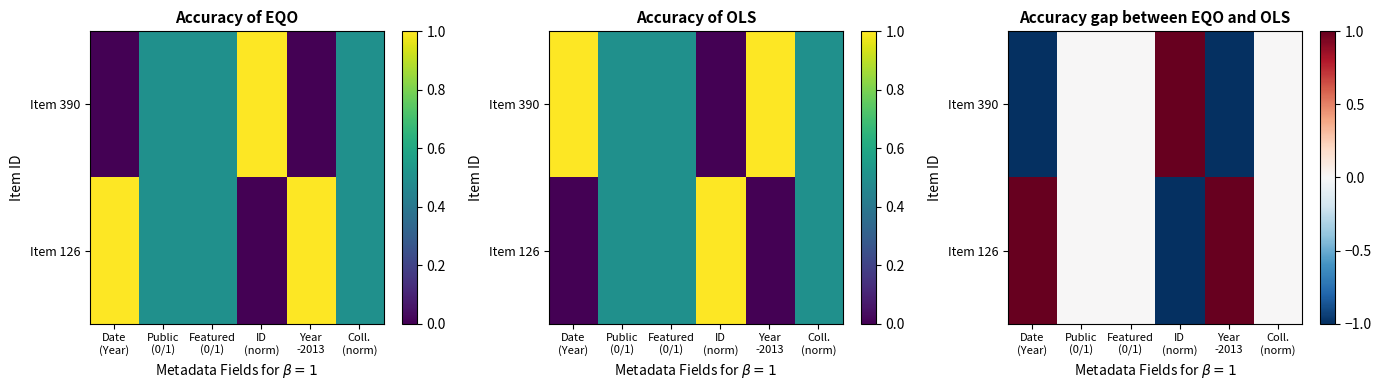

Which series has the largest total across all categories?

Item 126